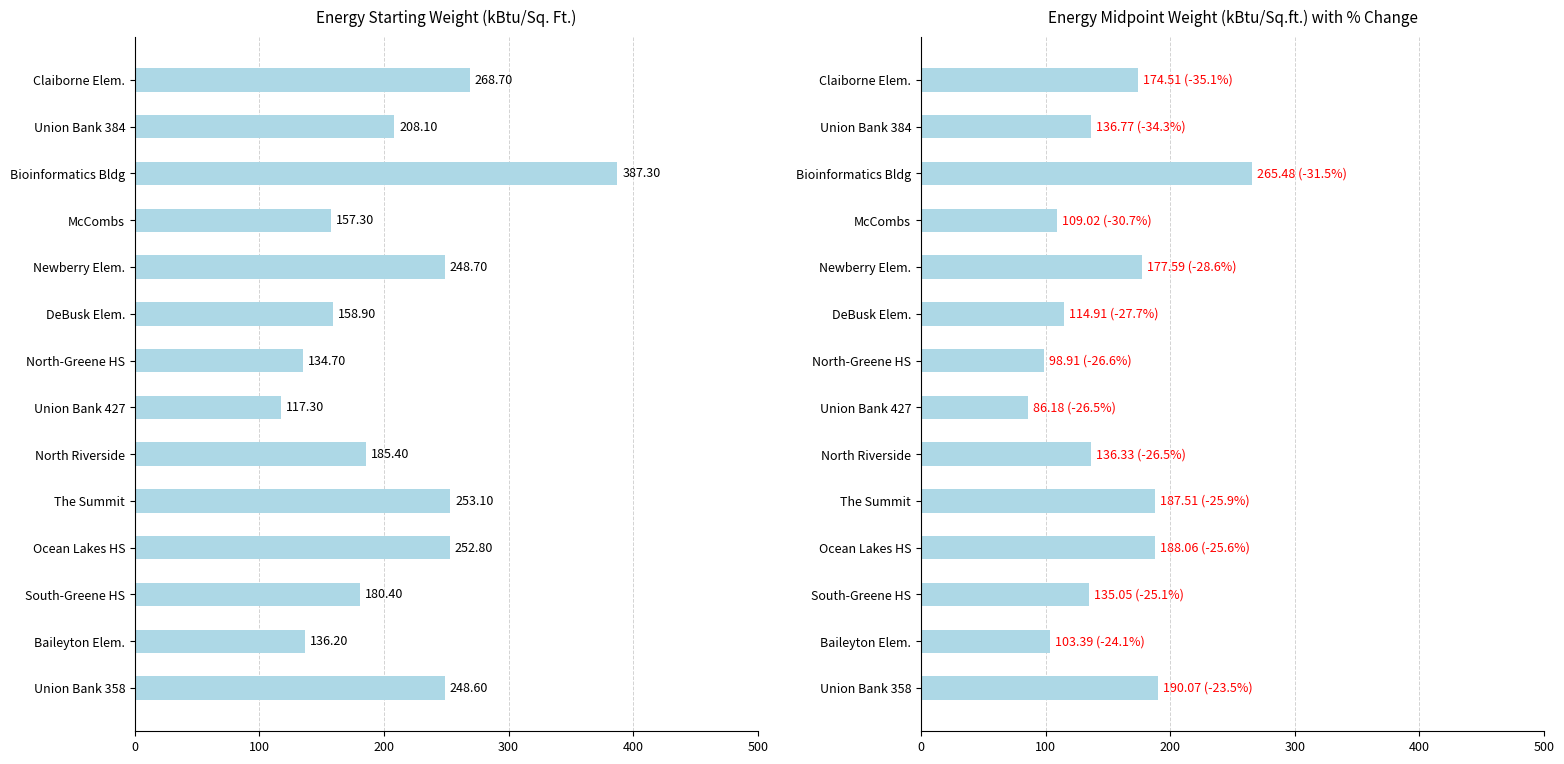

At 400, list the series in order from largest to smallest.

Energy Starting Weight (kBtu/Sq. Ft.), Energy Midpoint Weight (kBtu/Sq.ft.)